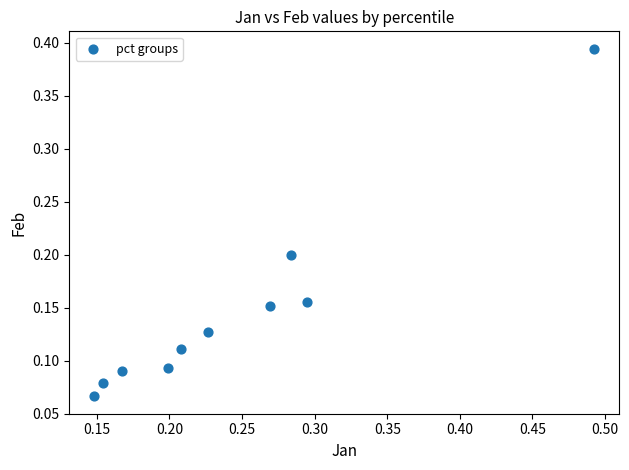

What is the range of X values (max minus min)?

0.3